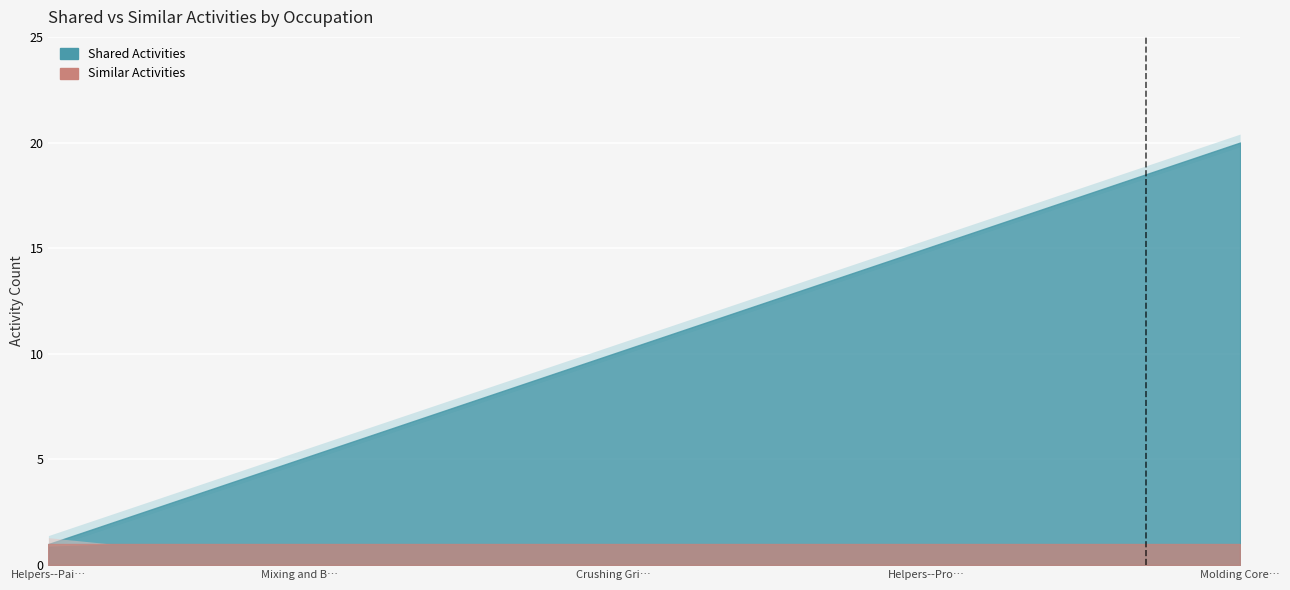

True or false: Similar Activities and Shared Activities cross at least once.

False